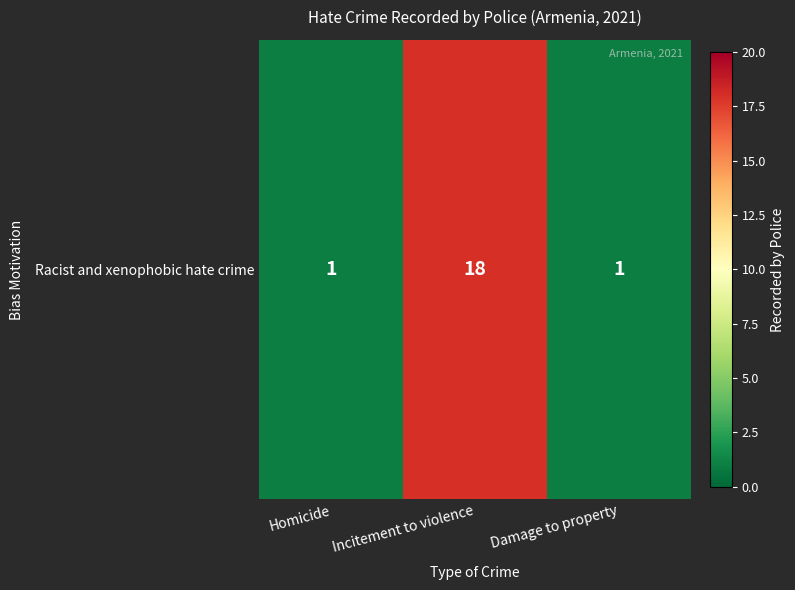

How many series are shown in this chart?

1